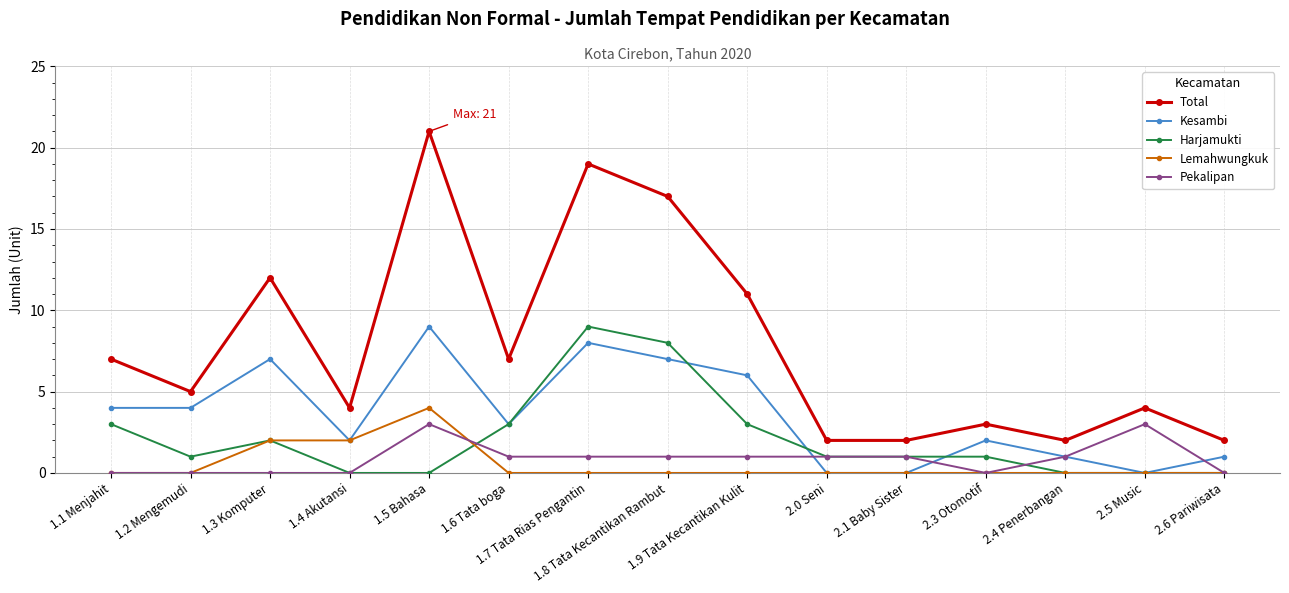

What are all the series names shown in the legend?

Total, Kesambi, Harjamukti, Lemahwungkuk, Pekalipan